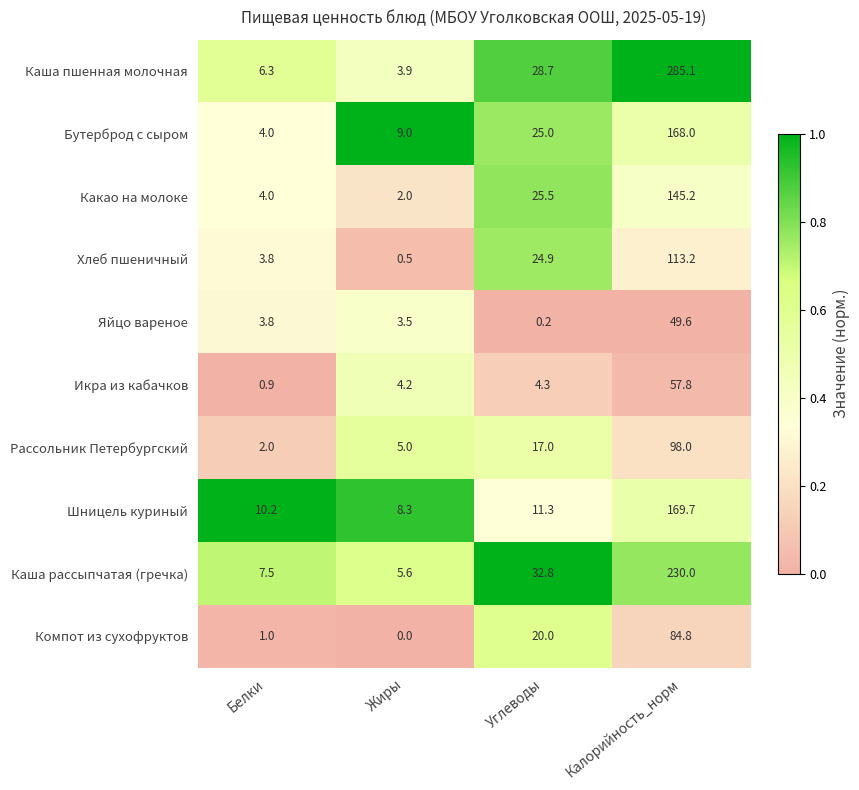

What is the highest value of the Компот из сухофруктов series?

84.8